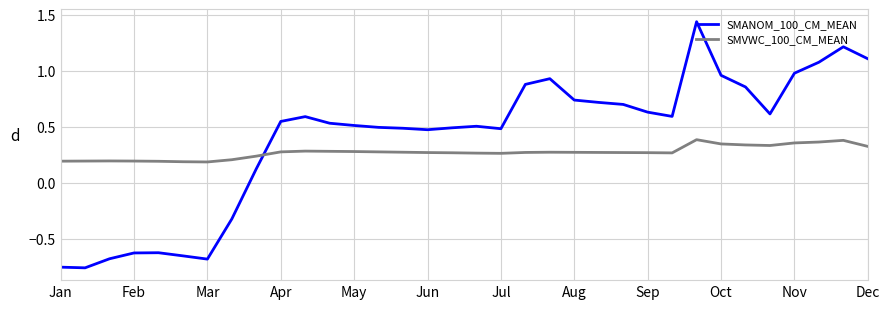

How many intersections are there between SMVWC_100_CM_MEAN and SMANOM_100_CM_MEAN?

1